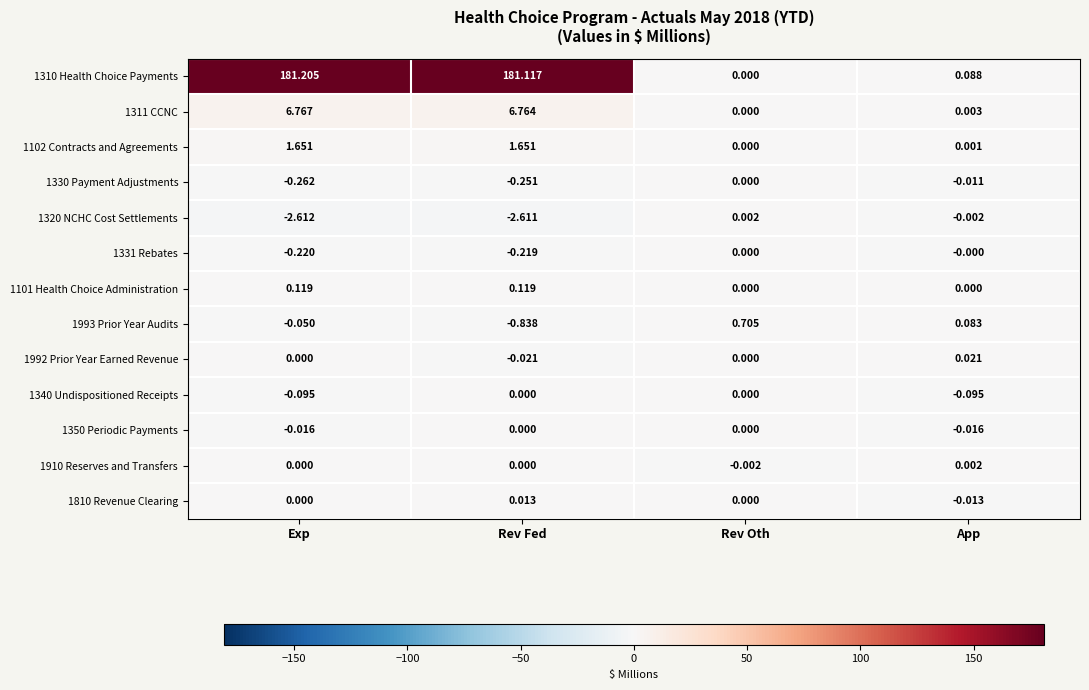

At which category is the sum across all series the highest?

Exp